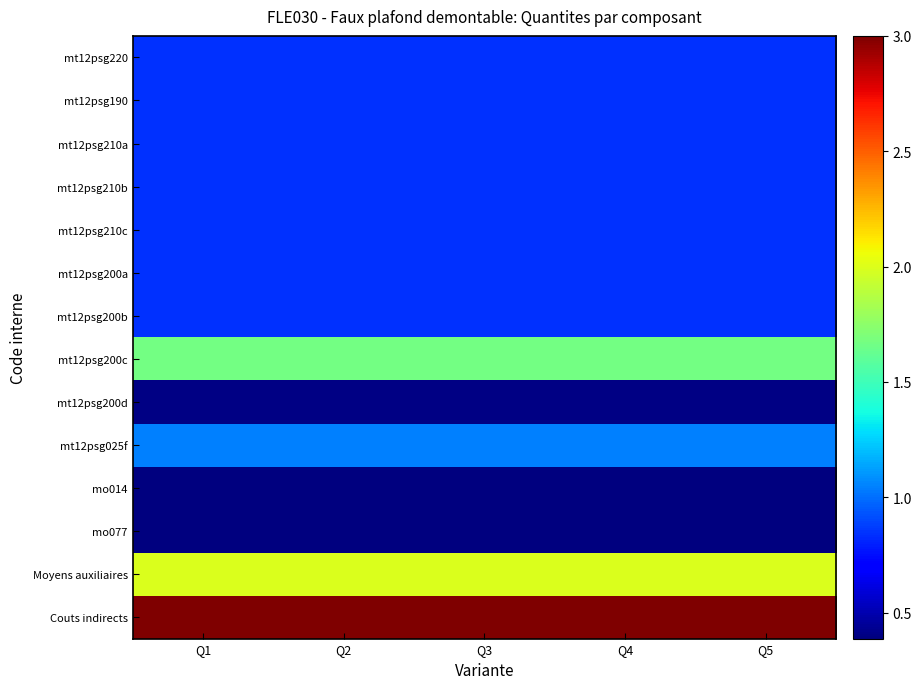

Reading right to left, list all the values displayed in this chart.

mt12psg220: Q5=0.8	Q4=0.8	Q3=0.8	Q2=0.8	Q1=0.8
mt12psg190: Q5=0.8	Q4=0.8	Q3=0.8	Q2=0.8	Q1=0.8
mt12psg210a: Q5=0.8	Q4=0.8	Q3=0.8	Q2=0.8	Q1=0.8
mt12psg210b: Q5=0.8	Q4=0.8	Q3=0.8	Q2=0.8	Q1=0.8
mt12psg210c: Q5=0.8	Q4=0.8	Q3=0.8	Q2=0.8	Q1=0.8
mt12psg200a: Q5=0.8	Q4=0.8	Q3=0.8	Q2=0.8	Q1=0.8
mt12psg200b: Q5=0.8	Q4=0.8	Q3=0.8	Q2=0.8	Q1=0.8
mt12psg200c: Q5=1.7	Q4=1.7	Q3=1.7	Q2=1.7	Q1=1.7
mt12psg200d: Q5=0.4	Q4=0.4	Q3=0.4	Q2=0.4	Q1=0.4
mt12psg025f: Q5=1.1	Q4=1.1	Q3=1.1	Q2=1.1	Q1=1.1
mo014: Q5=0.4	Q4=0.4	Q3=0.4	Q2=0.4	Q1=0.4
mo077: Q5=0.4	Q4=0.4	Q3=0.4	Q2=0.4	Q1=0.4
Moyens auxiliaires: Q5=2.0	Q4=2.0	Q3=2.0	Q2=2.0	Q1=2.0
Couts indirects: Q5=3.0	Q4=3.0	Q3=3.0	Q2=3.0	Q1=3.0